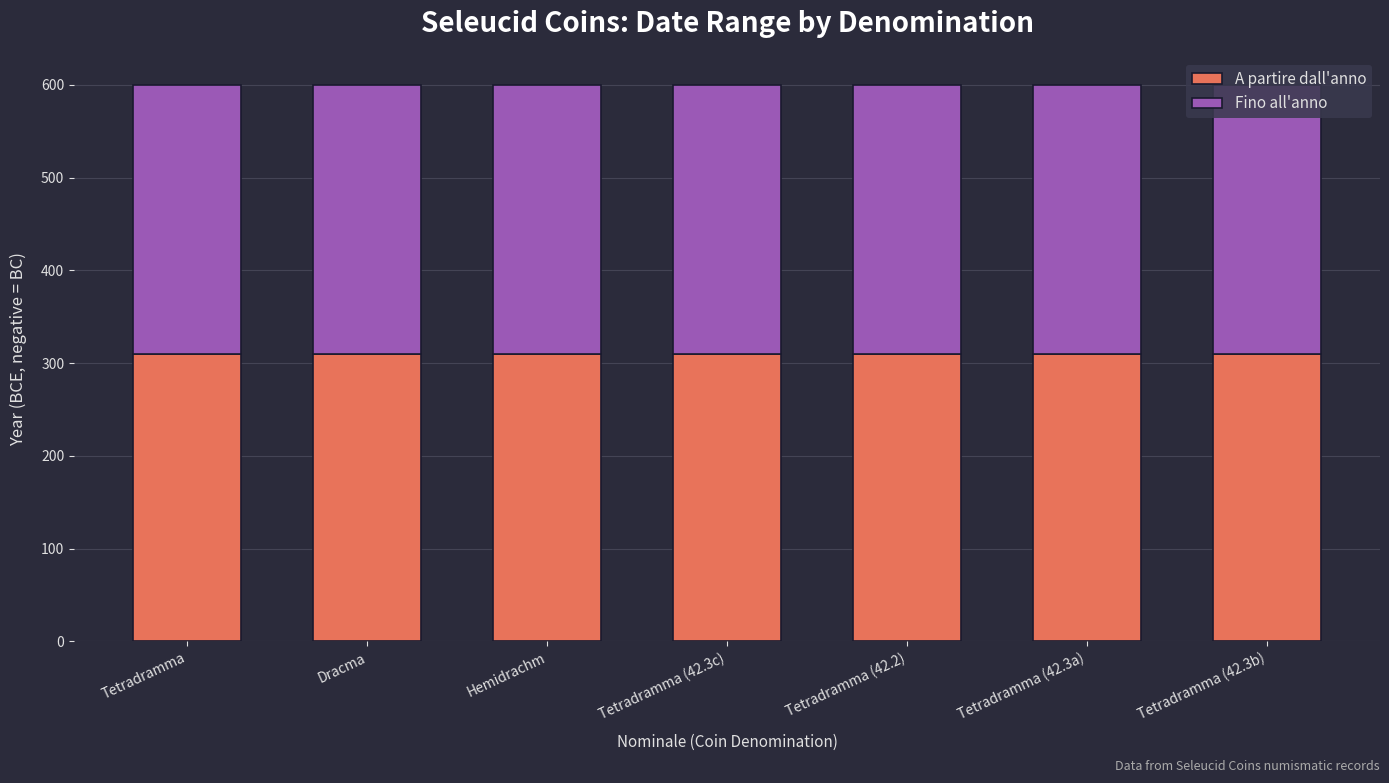

Read the A partire dall'anno value at Tetradramma.

310